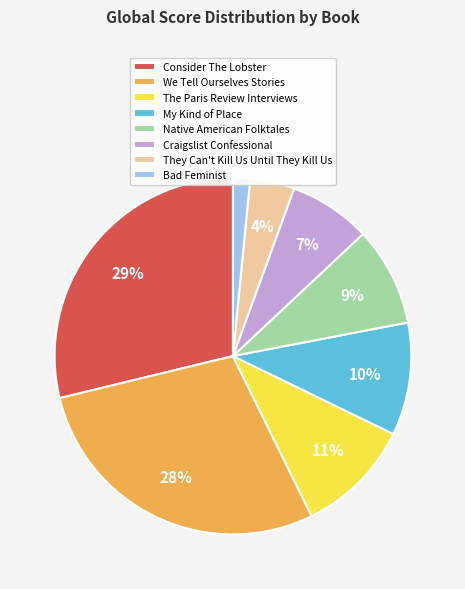

To the nearest percent, what is the combined percentage of They Can't Kill Us Until They Kill Us and The Paris Review Interviews?

15%